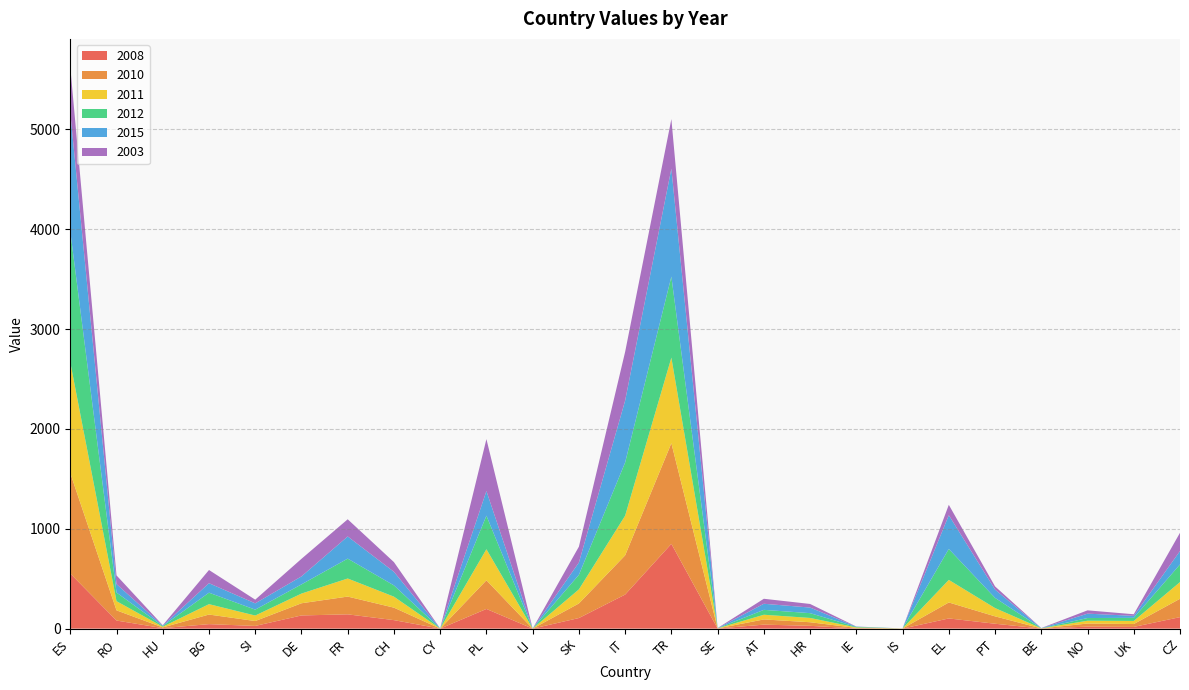

Reading left to right, extract all data points from this chart.

2008: 552	81	5	45	27	132	143	85	0	197	0	106	341	849	1	40	28	2	0	102	49	1	20	17	115
2010: 1006	102	7	96	49	122	178	125	0	287	0	146	393	1008	1	52	36	5	1	160	74	1	31	29	184
2011: 1110	92	7	104	55	97	181	110	0	311	0	141	397	857	1	47	43	5	1	226	83	1	28	31	167
2012: 1311	86	7	115	59	92	199	113	1	336	0	146	533	812	1	49	48	5	0	310	102	1	27	31	177
2015: 1191	85	4	95	63	80	222	136	1	247	0	123	620	1081	1	61	56	3	0	338	83	1	44	20	134
2003: 455	87	4	132	37	176	172	97	0	520	0	159	488	496	1	50	36	1	0	104	32	1	33	16	183